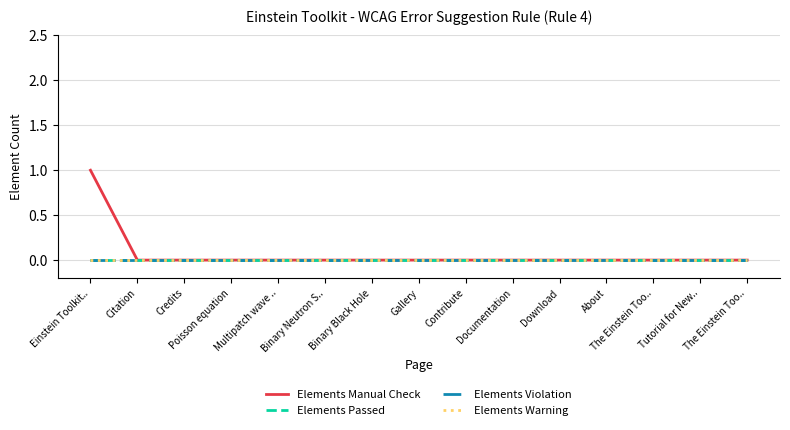

Is this an area chart (filled region under the line)?

No